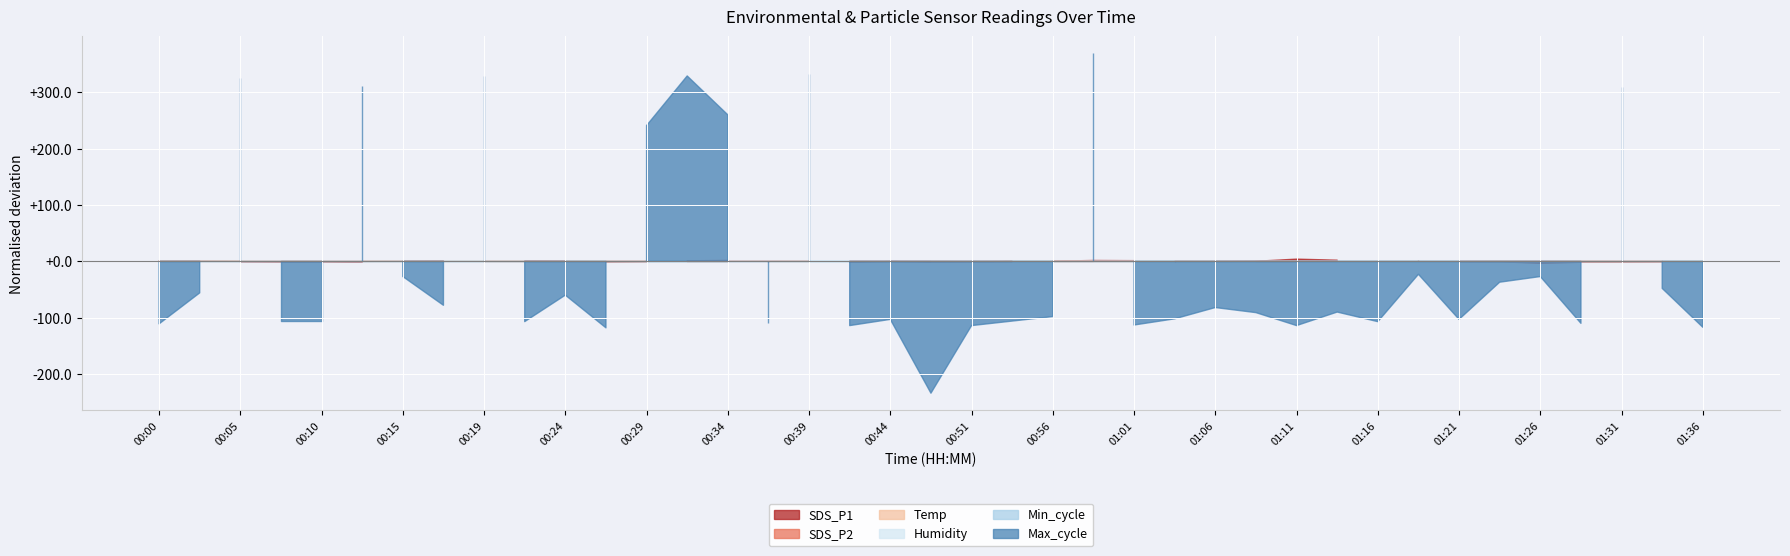

At which label is Humidity closest to 99?

00:00